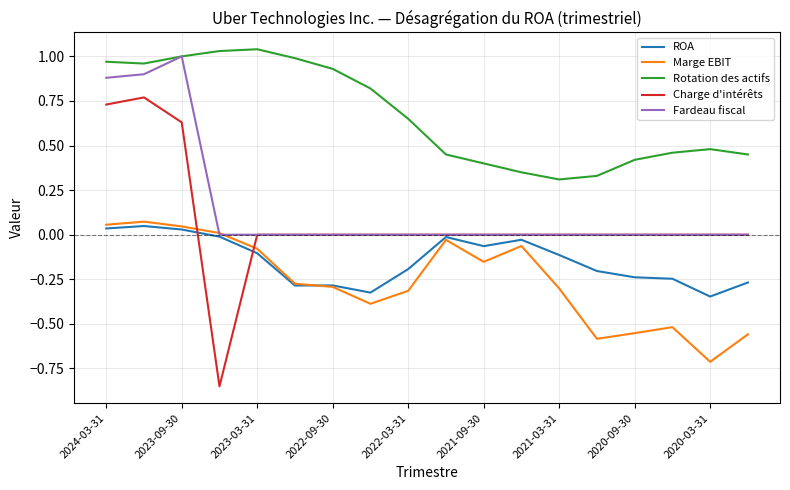

True or false: ROA and Rotation des actifs intersect in this chart.

False